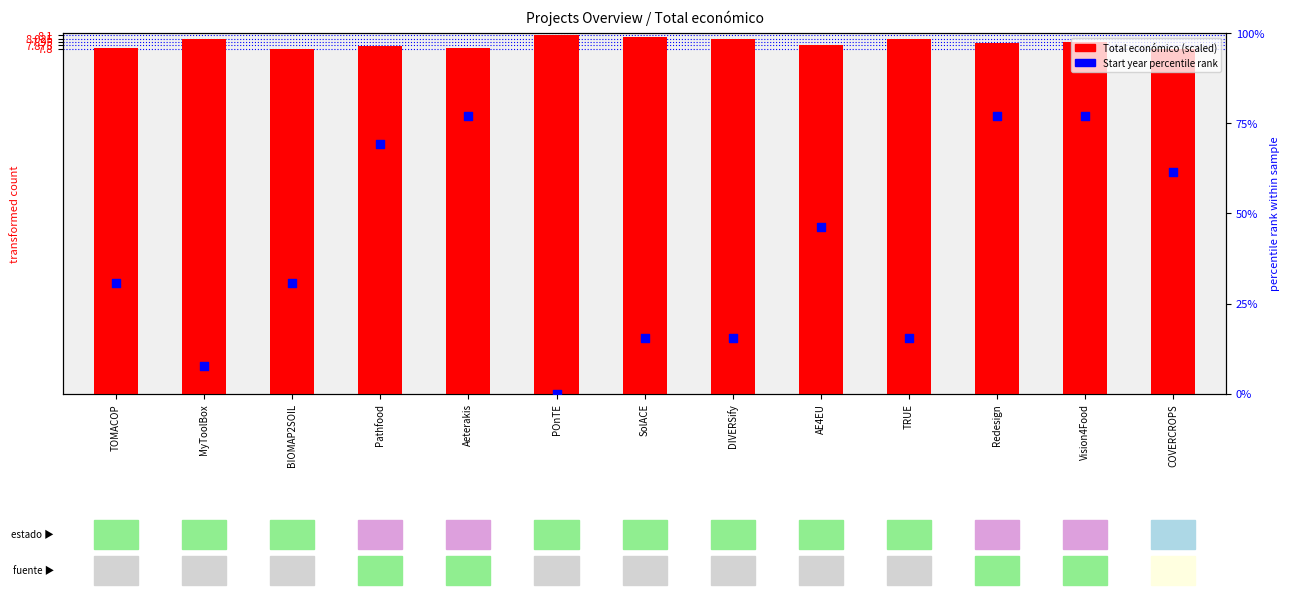

Which series has the largest total across all categories?

Start year percentile rank